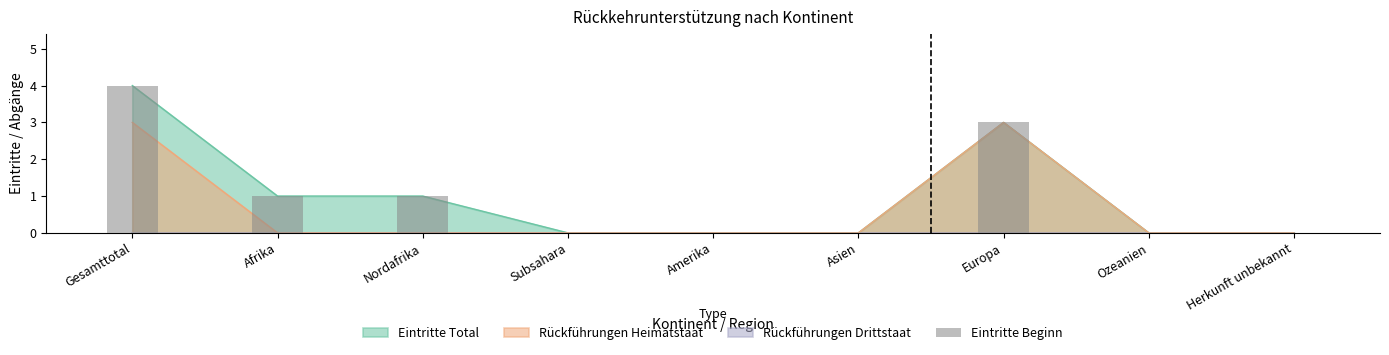

What is the average value?

1